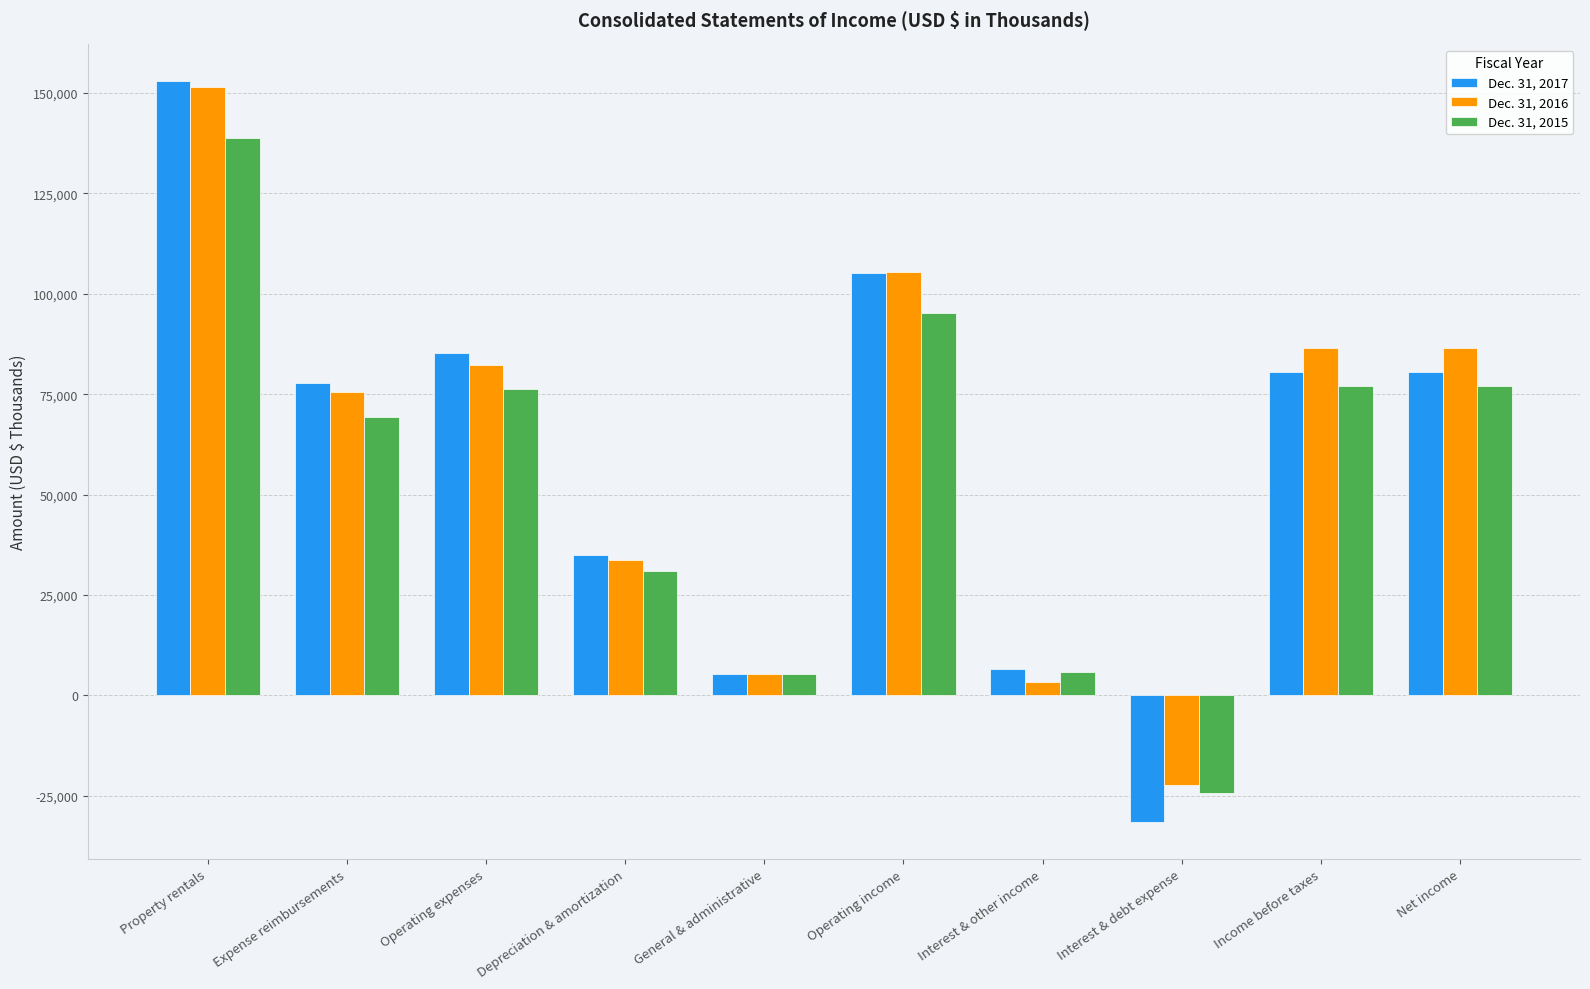

How many bars are there in total?

30